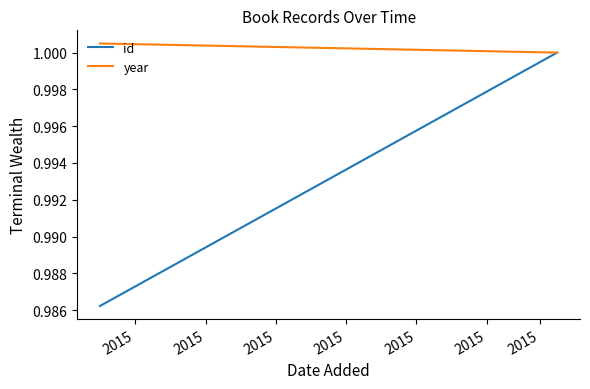

Which category has the lowest value in the year series?

2015